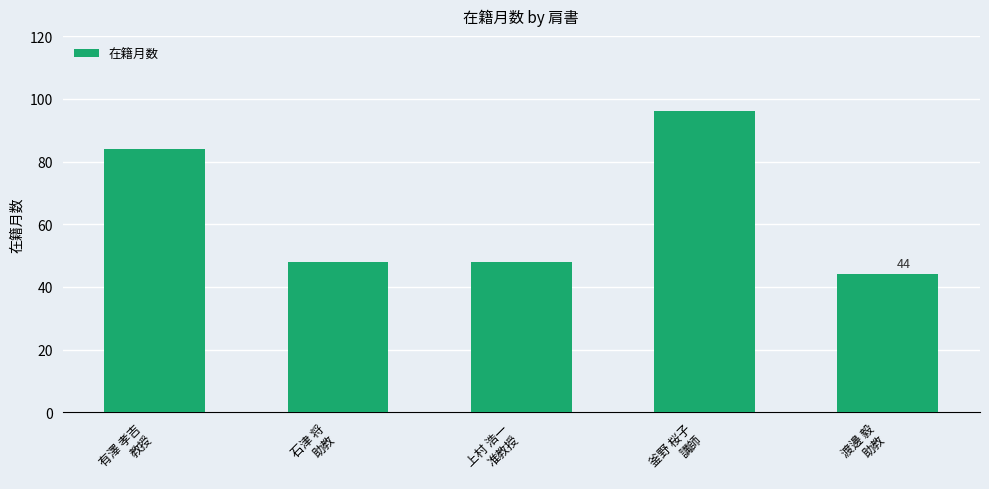

What is the value of the 2nd bar from the left?

48